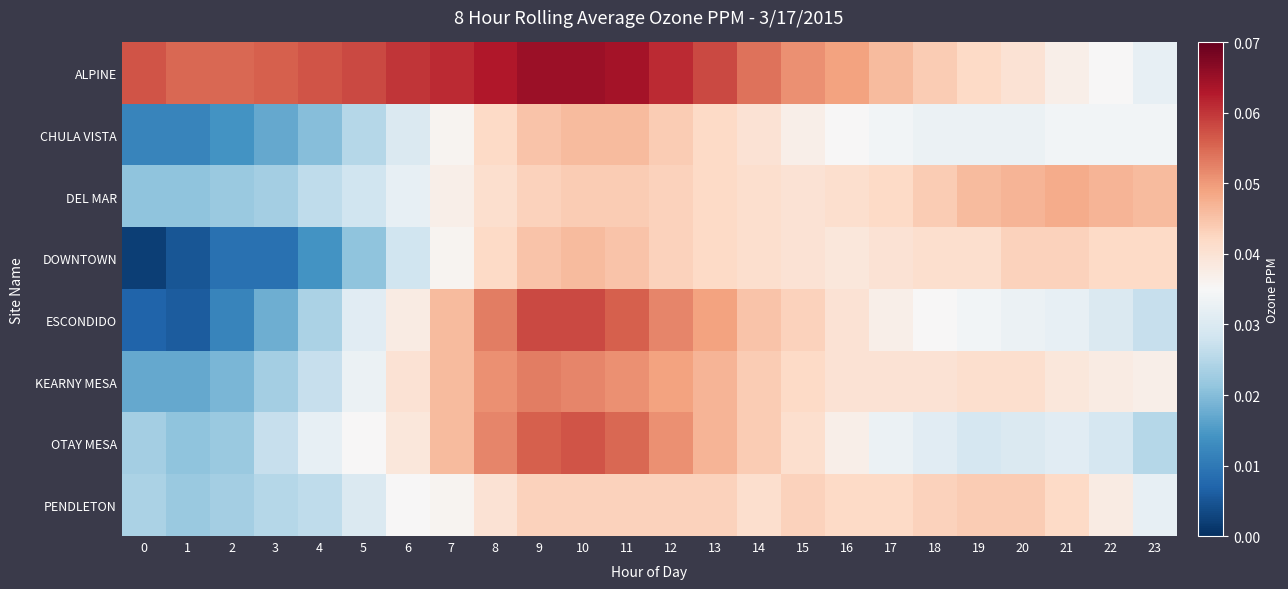

Which has a higher value, 23 or 5?

5